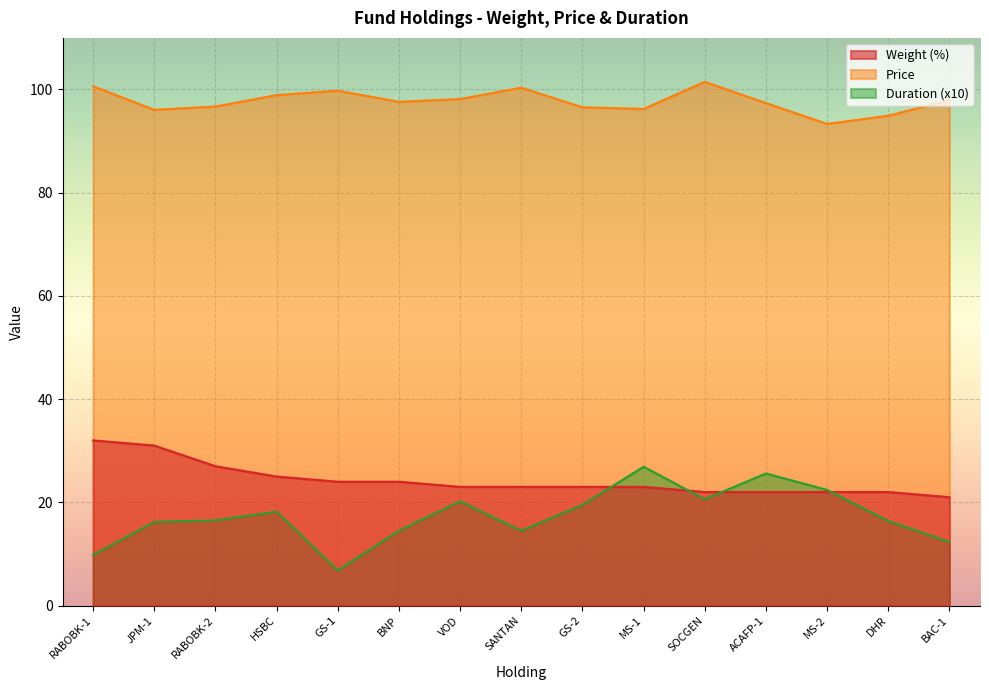

True or false: Weight (%) and Price intersect in this chart.

False